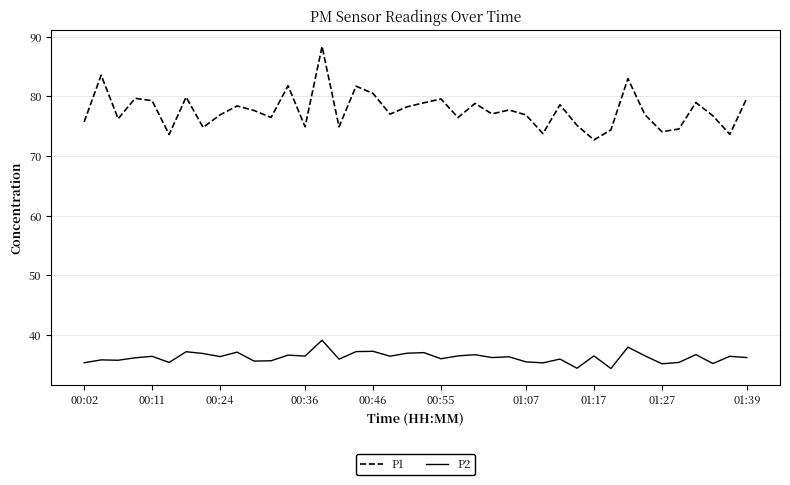

Which series has the widest spread of values?

P1